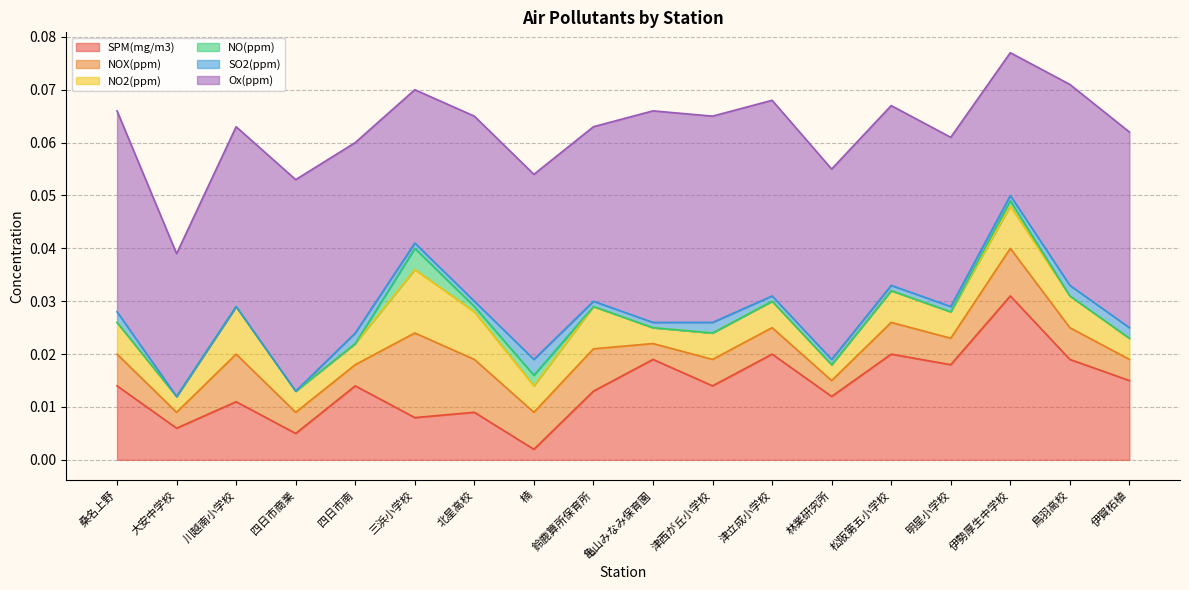

At which category does the chart reach its minimum across all series?

桑名上野